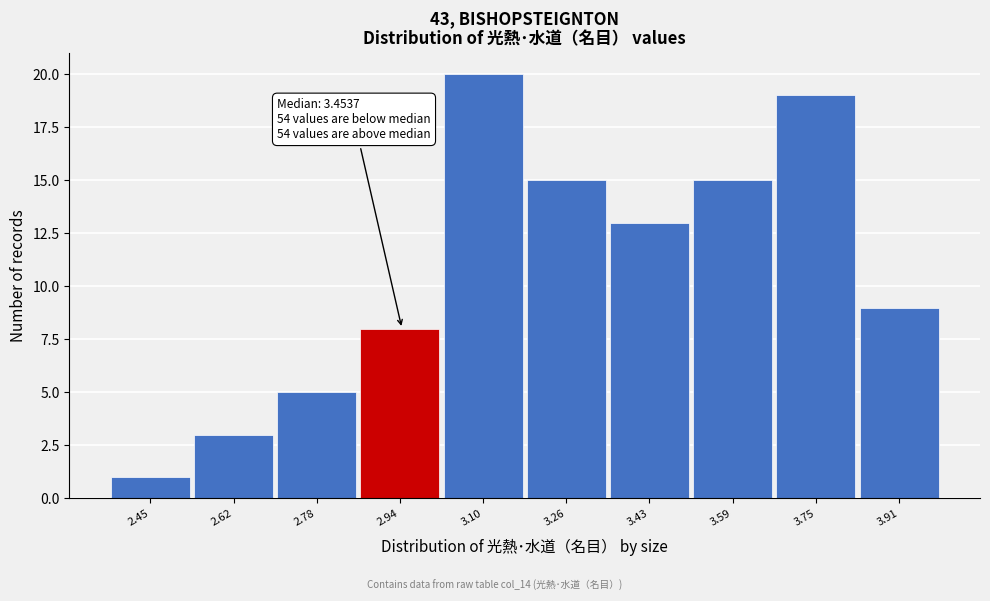

Reading right to left, what are all the values shown in this chart?

3.91=9	3.75=19	3.59=15	3.43=13	3.26=15	3.10=20	2.94=8	2.78=5	2.62=3	2.45=1